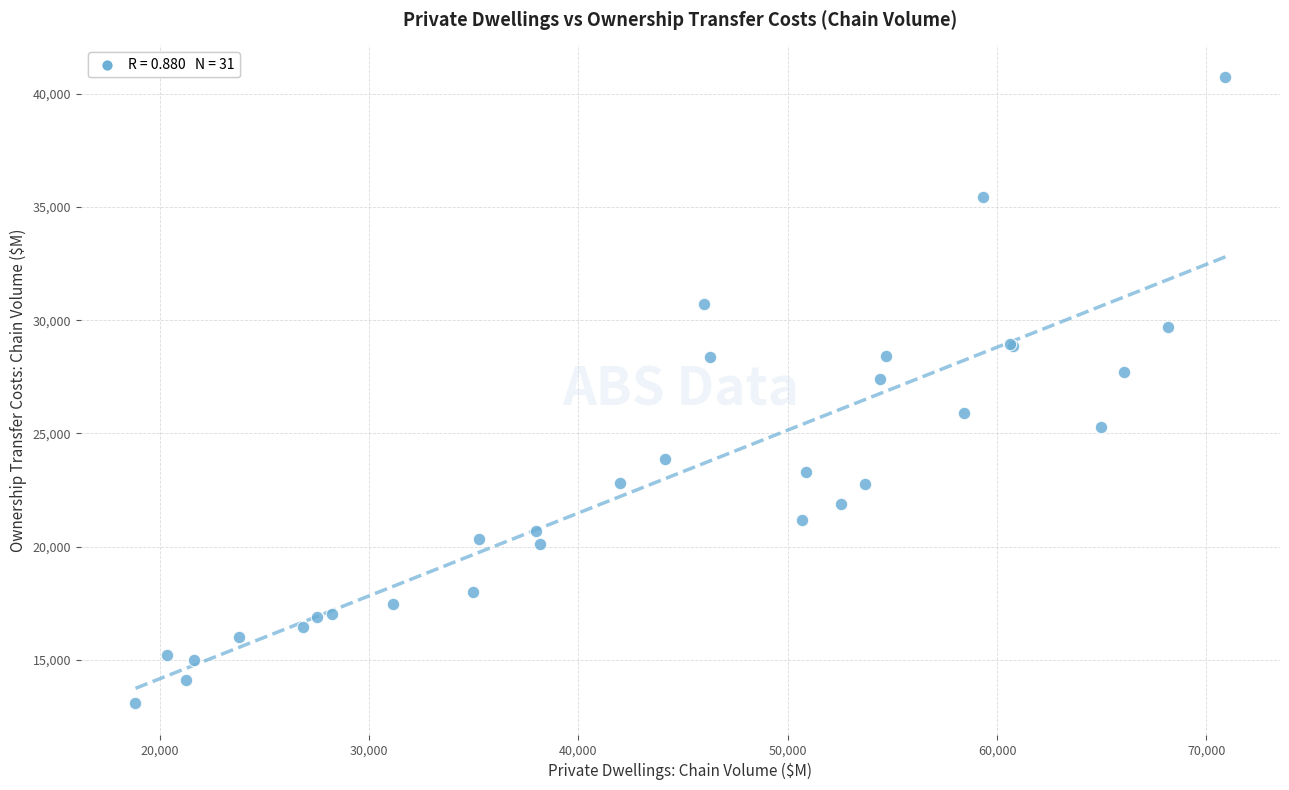

What Y value in the scatter plot is closest to 26919?

27398